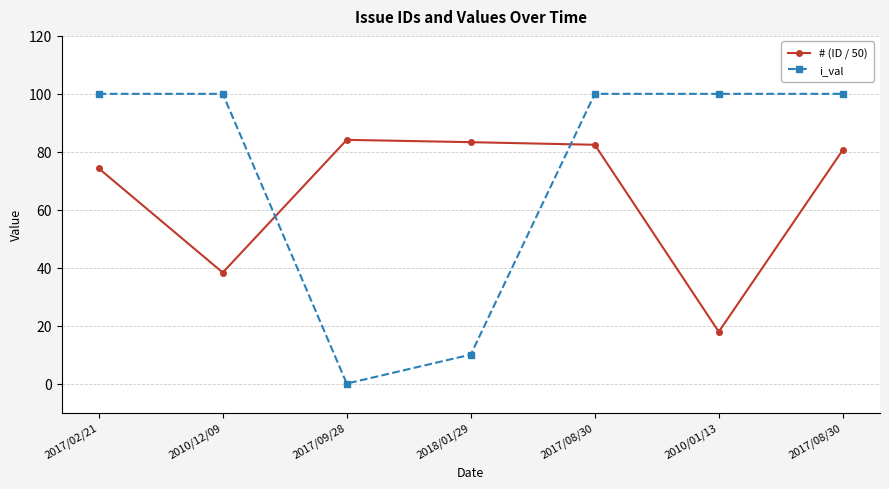

How many lines are shown in the chart?

2